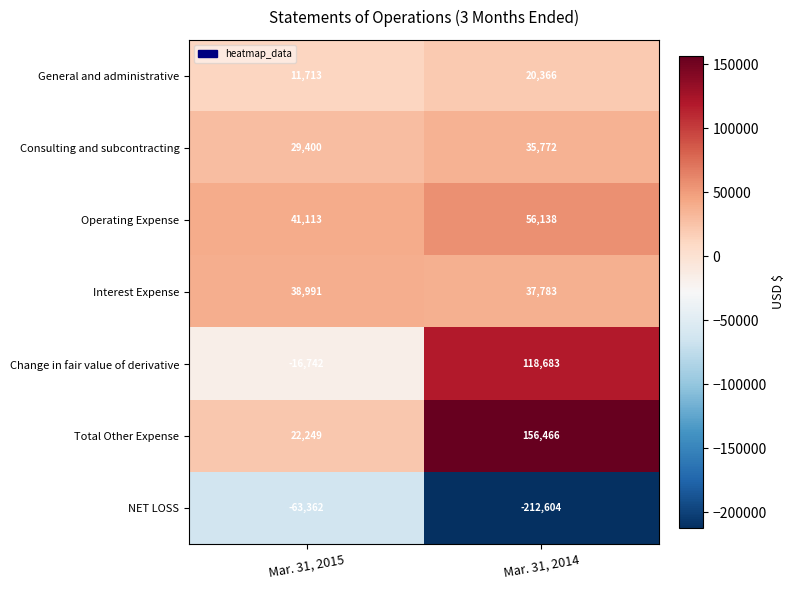

What is the spread (max minus min) of values at Mar. 31, 2014?

369070